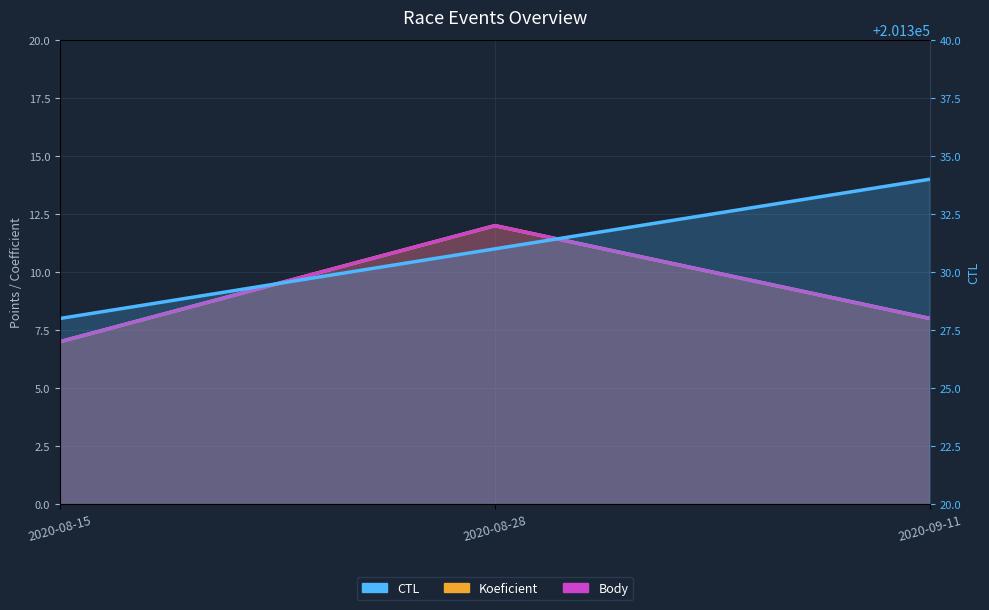

What position from the right is 2020-08-28?

2